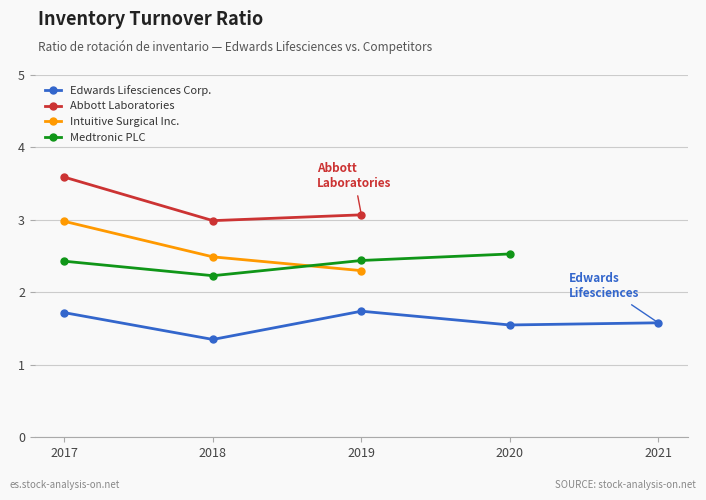

Which series ends up on top after the final intersection of Medtronic PLC and Intuitive Surgical Inc.?

Medtronic PLC